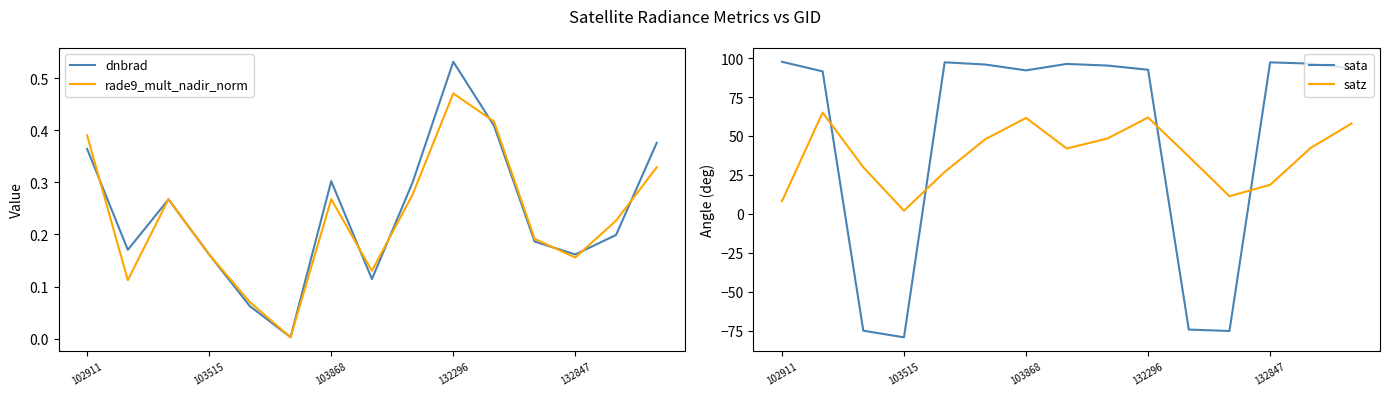

What is the sum of all rade9_mult_nadir_norm values?

3.5